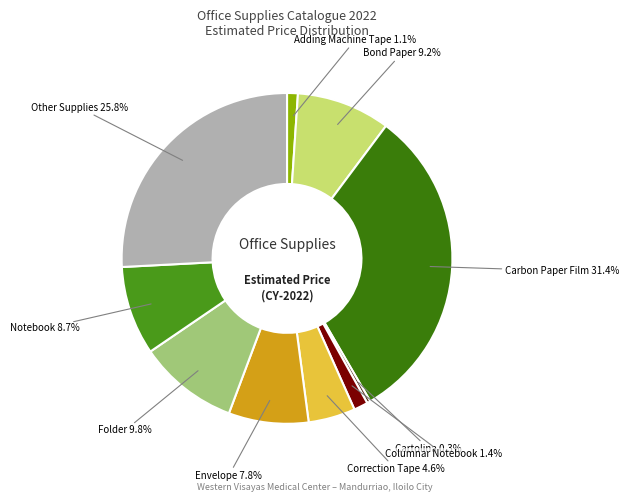

How much of the chart is everything except Cartolina?

99.7%